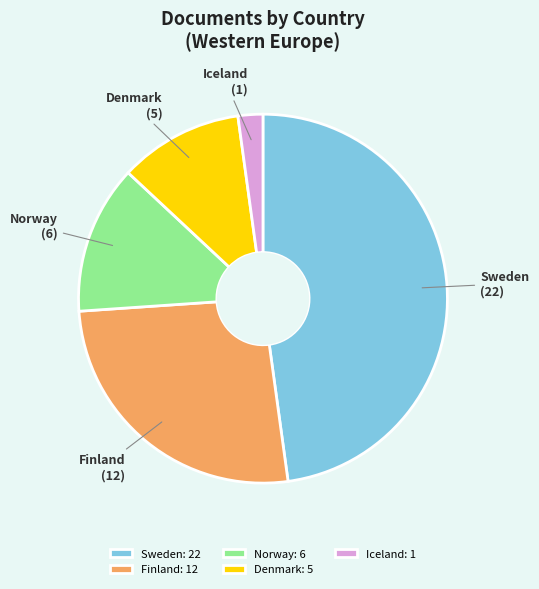

What is the ratio of the value at Sweden: 22 to the value at Norway: 6?

3.7